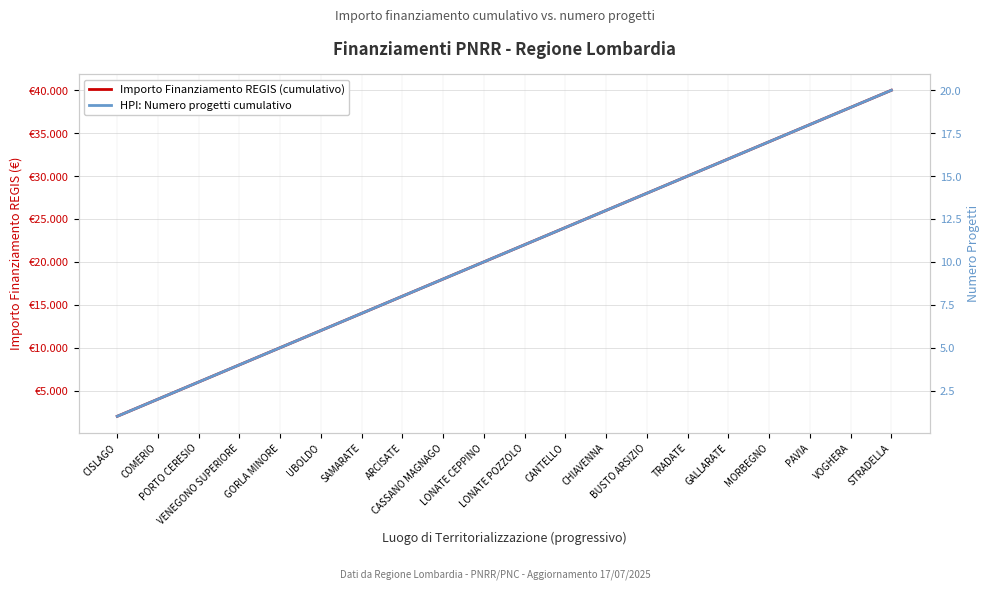

At which category is the sum across all series the highest?

STRADELLA